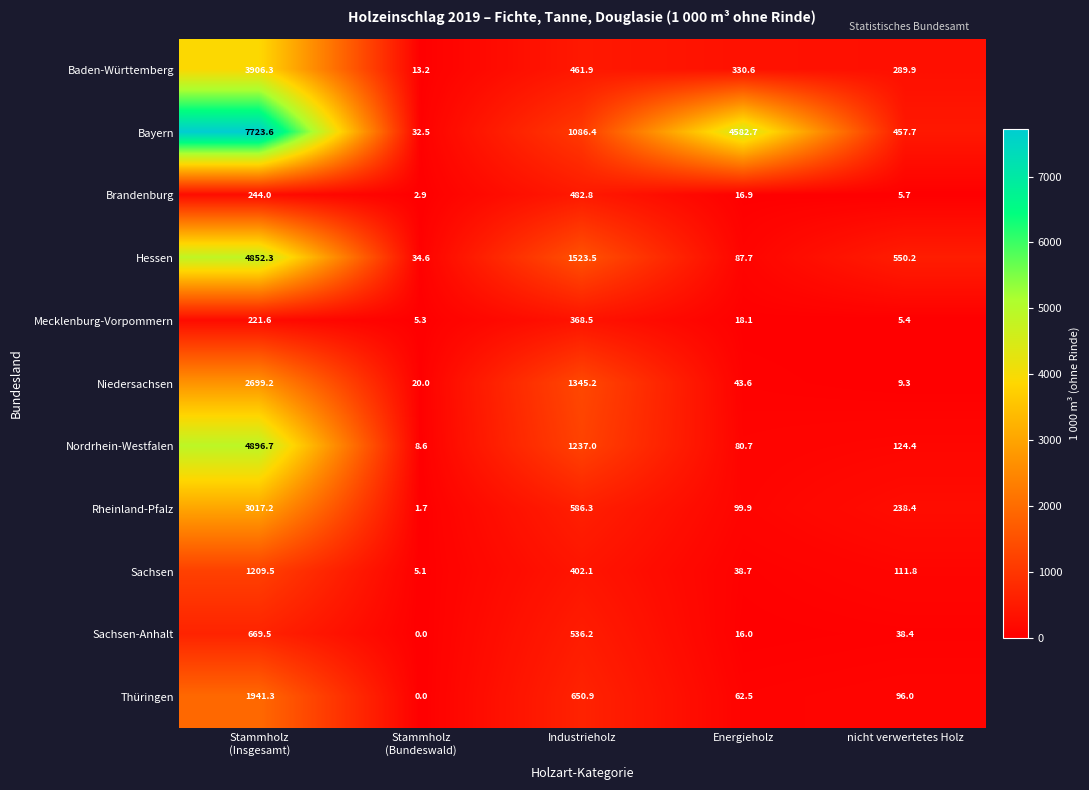

Rank the series by their maximum value, from lowest to highest.

Mecklenburg-Vorpommern, Brandenburg, Sachsen-Anhalt, Sachsen, Thüringen, Niedersachsen, Rheinland-Pfalz, Baden-Württemberg, Hessen, Nordrhein-Westfalen, Bayern